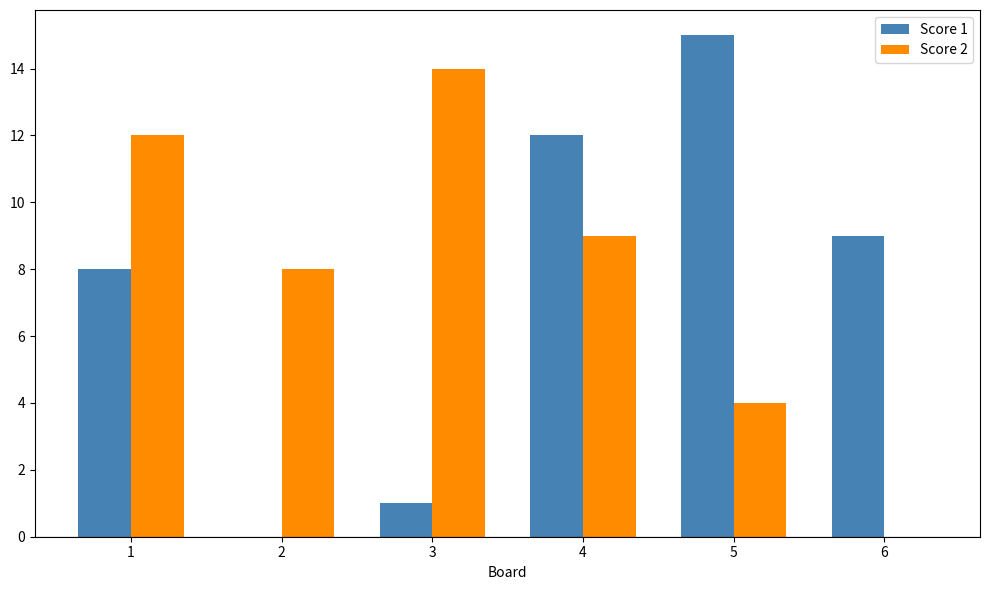

What is the spread (max minus min) of values at 1?

4